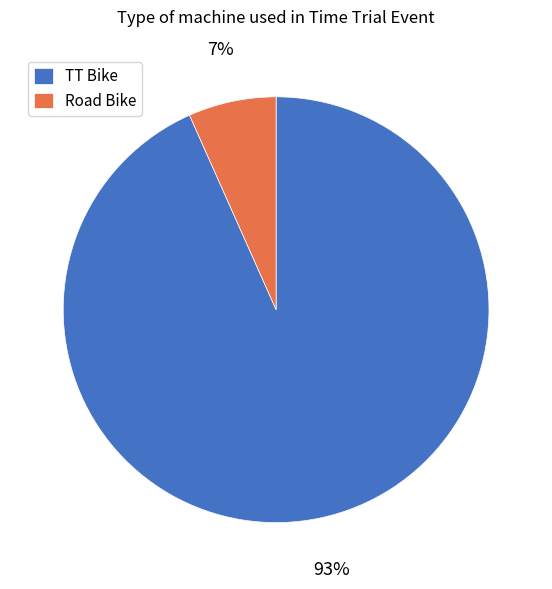

Is it true that Road Bike is 17% of the pie?

False